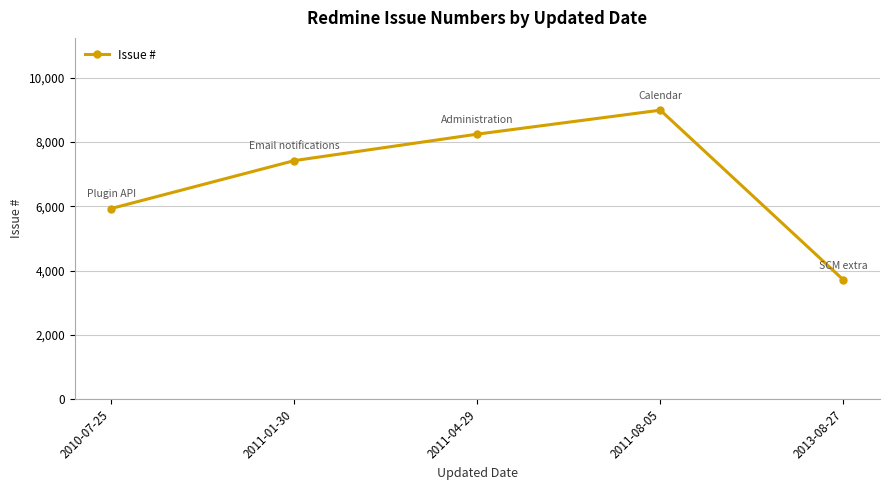

Reading left to right, transcribe all the data shown in this chart.

2010-07-25=5932	2011-01-30=7421	2011-04-29=8244	2011-08-05=8989	2013-08-27=3712